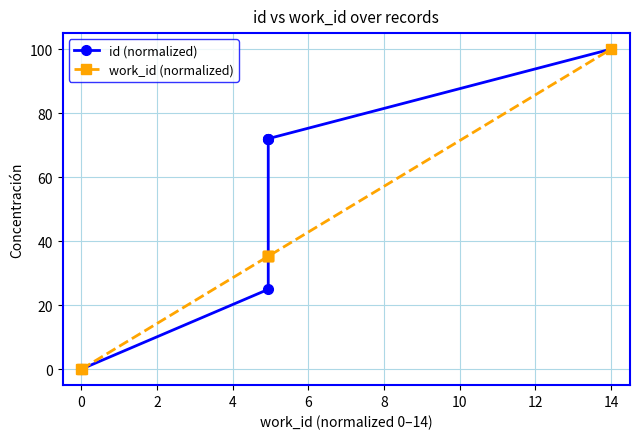

After their last crossing, which series has the higher values: id (normalized) or work_id (normalized)?

id (normalized)